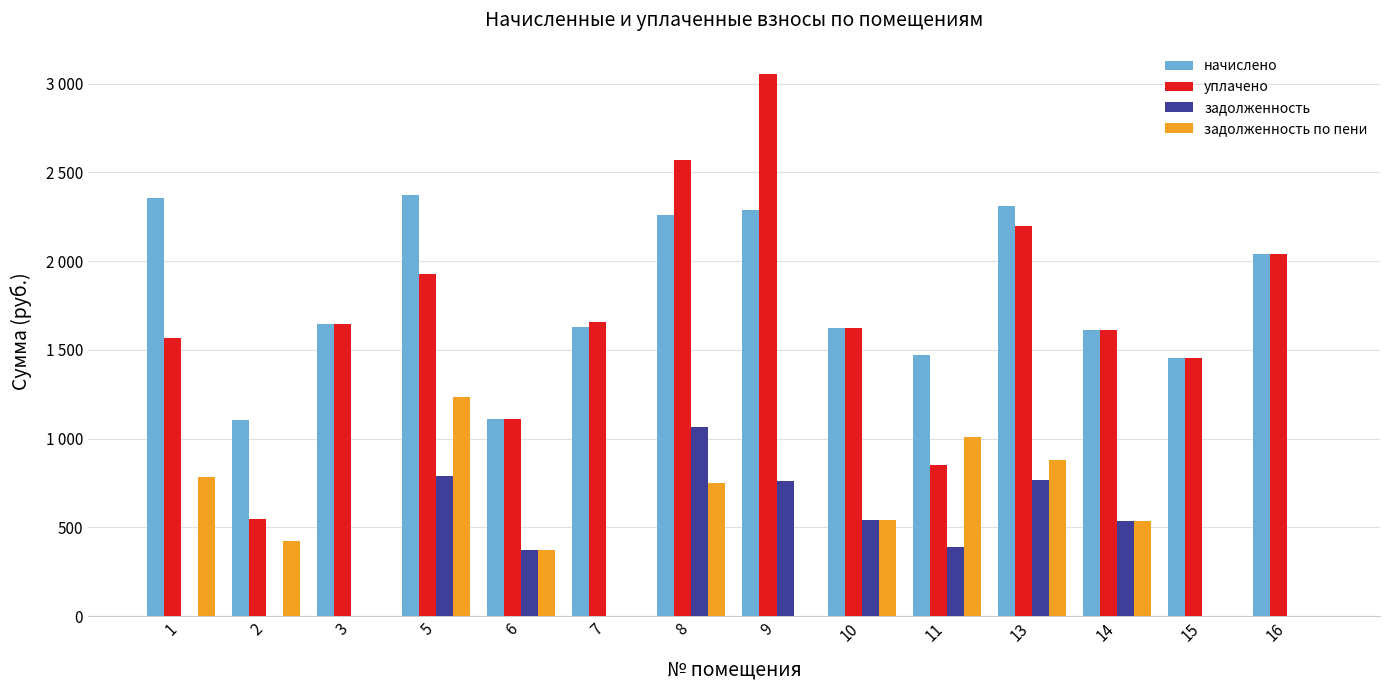

What are all the series names shown in the legend?

начислено, уплачено, задолженность, задолженность по пени